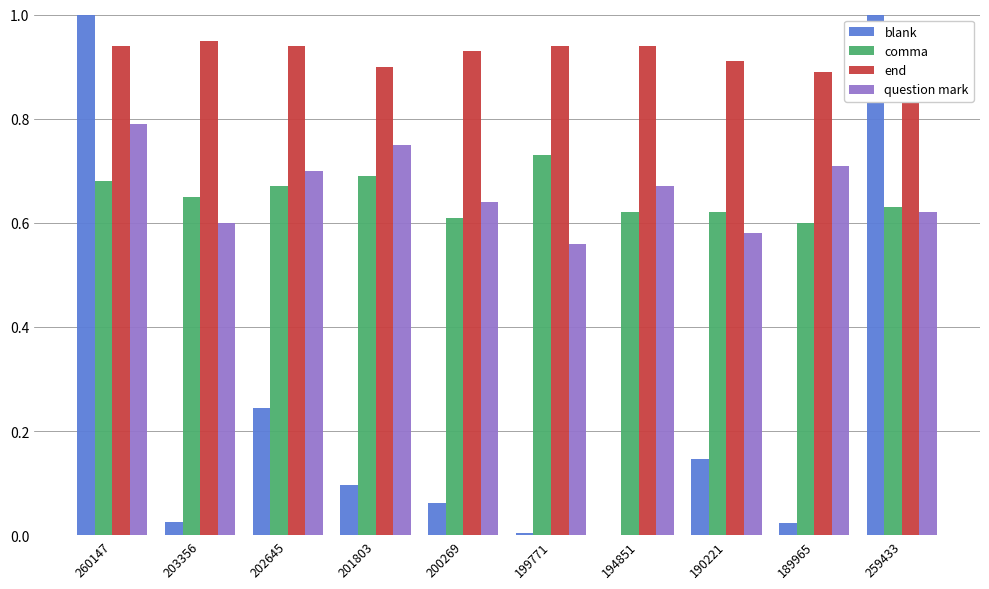

The end series shows 0.9 at 203356. True or false?

True